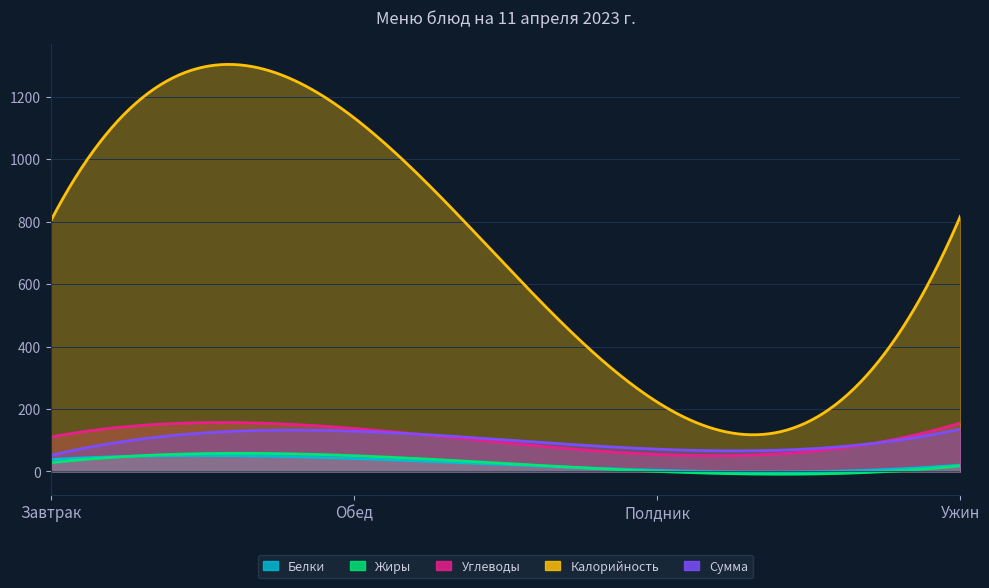

How many data points in Сумма are less than 128?

2